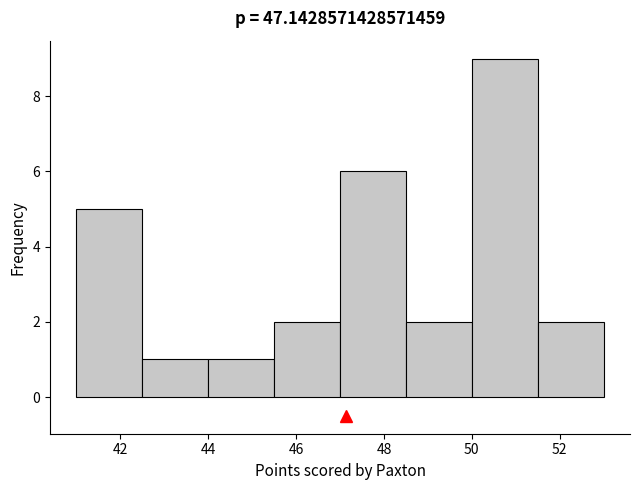

Reading left to right, transcribe this chart: for each bar, give the range it covers on the x-axis and its height. Neither the bar edges nor the heights are printed on the chart, so give them approximately, as read against the axes.

41.0 to 42.5: 5
42.5 to 44.0: 1
44.0 to 45.5: 1
45.5 to 47.0: 2
47.0 to 48.5: 6
48.5 to 50.0: 2
50.0 to 51.5: 9
51.5 to 53.0: 2